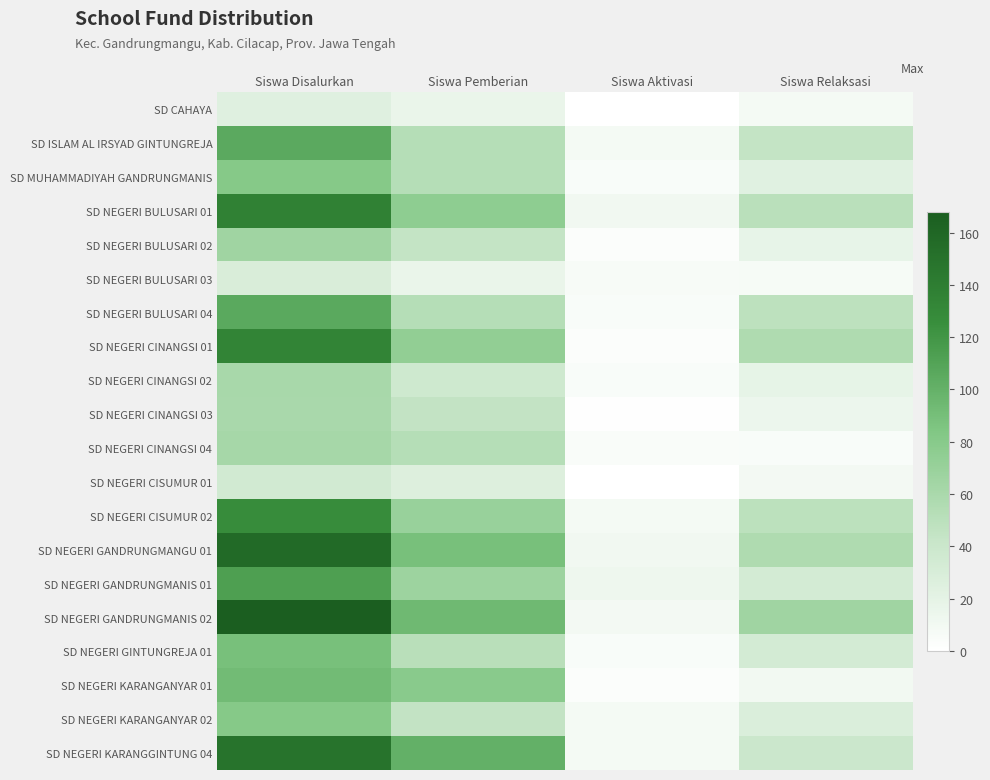

Reading right to left, extract all data points from this chart.

SD CAHAYA: Siswa Relaksasi=8	Siswa Aktivasi=0	Siswa Pemberian=16	Siswa Disalurkan=24
SD ISLAM AL IRSYAD GINTUNGREJA: Siswa Relaksasi=44	Siswa Aktivasi=8	Siswa Pemberian=53	Siswa Disalurkan=105
SD MUHAMMADIYAH GANDRUNGMANIS: Siswa Relaksasi=23	Siswa Aktivasi=5	Siswa Pemberian=53	Siswa Disalurkan=81
SD NEGERI BULUSARI 01: Siswa Relaksasi=50	Siswa Aktivasi=11	Siswa Pemberian=76	Siswa Disalurkan=137
SD NEGERI BULUSARI 02: Siswa Relaksasi=18	Siswa Aktivasi=3	Siswa Pemberian=44	Siswa Disalurkan=65
SD NEGERI BULUSARI 03: Siswa Relaksasi=7	Siswa Aktivasi=6	Siswa Pemberian=16	Siswa Disalurkan=29
SD NEGERI BULUSARI 04: Siswa Relaksasi=48	Siswa Aktivasi=5	Siswa Pemberian=53	Siswa Disalurkan=106
SD NEGERI CINANGSI 01: Siswa Relaksasi=57	Siswa Aktivasi=3	Siswa Pemberian=74	Siswa Disalurkan=134
SD NEGERI CINANGSI 02: Siswa Relaksasi=19	Siswa Aktivasi=5	Siswa Pemberian=37	Siswa Disalurkan=61
SD NEGERI CINANGSI 03: Siswa Relaksasi=14	Siswa Aktivasi=1	Siswa Pemberian=45	Siswa Disalurkan=60
SD NEGERI CINANGSI 04: Siswa Relaksasi=5	Siswa Aktivasi=4	Siswa Pemberian=53	Siswa Disalurkan=62
SD NEGERI CISUMUR 01: Siswa Relaksasi=9	Siswa Aktivasi=0	Siswa Pemberian=26	Siswa Disalurkan=35
SD NEGERI CISUMUR 02: Siswa Relaksasi=49	Siswa Aktivasi=8	Siswa Pemberian=70	Siswa Disalurkan=127
SD NEGERI GANDRUNGMANGU 01: Siswa Relaksasi=57	Siswa Aktivasi=11	Siswa Pemberian=89	Siswa Disalurkan=157
SD NEGERI GANDRUNGMANIS 01: Siswa Relaksasi=33	Siswa Aktivasi=13	Siswa Pemberian=67	Siswa Disalurkan=113
SD NEGERI GANDRUNGMANIS 02: Siswa Relaksasi=65	Siswa Aktivasi=9	Siswa Pemberian=94	Siswa Disalurkan=168
SD NEGERI GINTUNGREJA 01: Siswa Relaksasi=33	Siswa Aktivasi=5	Siswa Pemberian=51	Siswa Disalurkan=89
SD NEGERI KARANGANYAR 01: Siswa Relaksasi=10	Siswa Aktivasi=3	Siswa Pemberian=79	Siswa Disalurkan=92
SD NEGERI KARANGANYAR 02: Siswa Relaksasi=28	Siswa Aktivasi=8	Siswa Pemberian=45	Siswa Disalurkan=81
SD NEGERI KARANGGINTUNG 04: Siswa Relaksasi=40	Siswa Aktivasi=8	Siswa Pemberian=101	Siswa Disalurkan=149